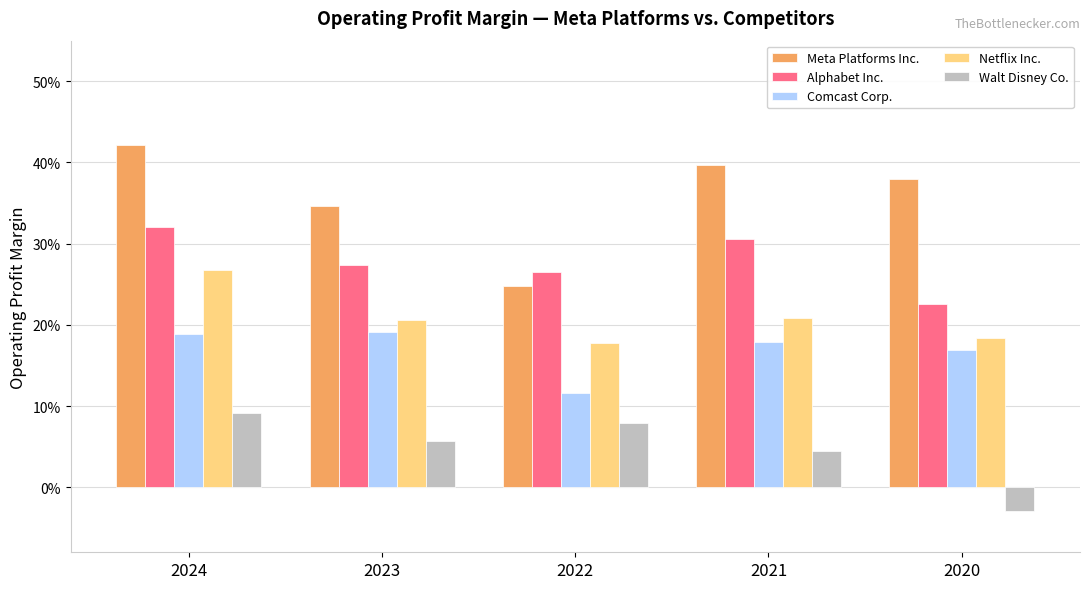

Is it true that Netflix Inc. equals 0.2 at 2020?

True